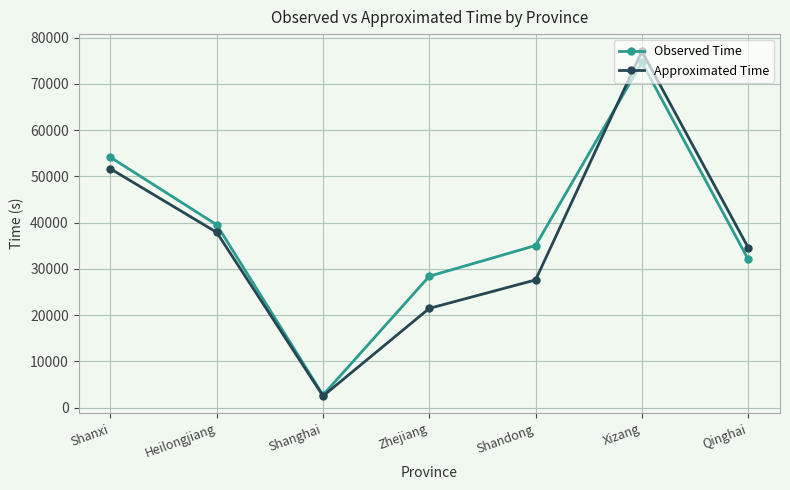

How many data points in Approximated Time are above 34644?

4